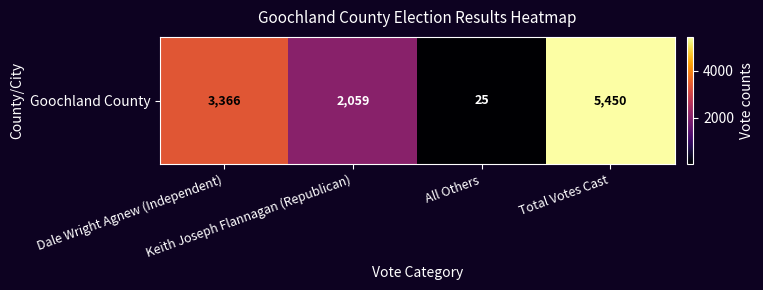

The chart shows a value of 1692 at Dale Wright Agnew (Independent). True or false?

False